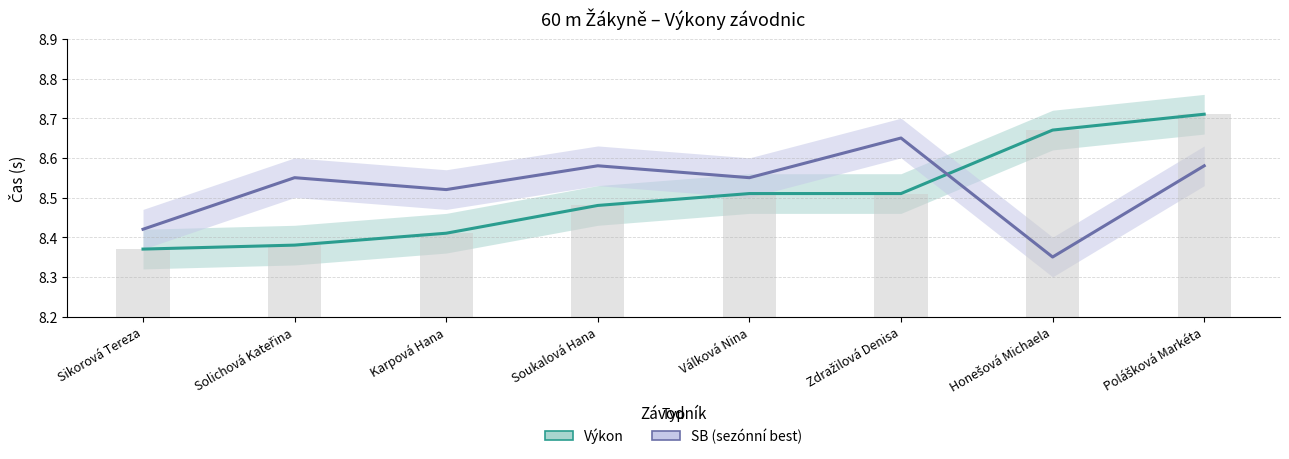

How many bars are there in each group?

2